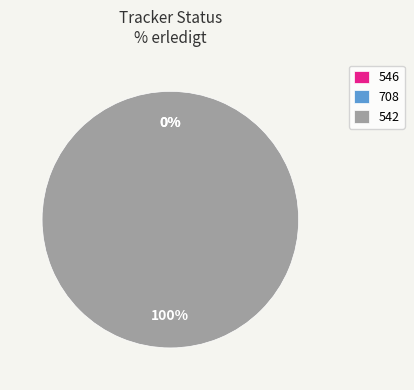

Rank the categories by value from lowest to highest.

546, 708, 542